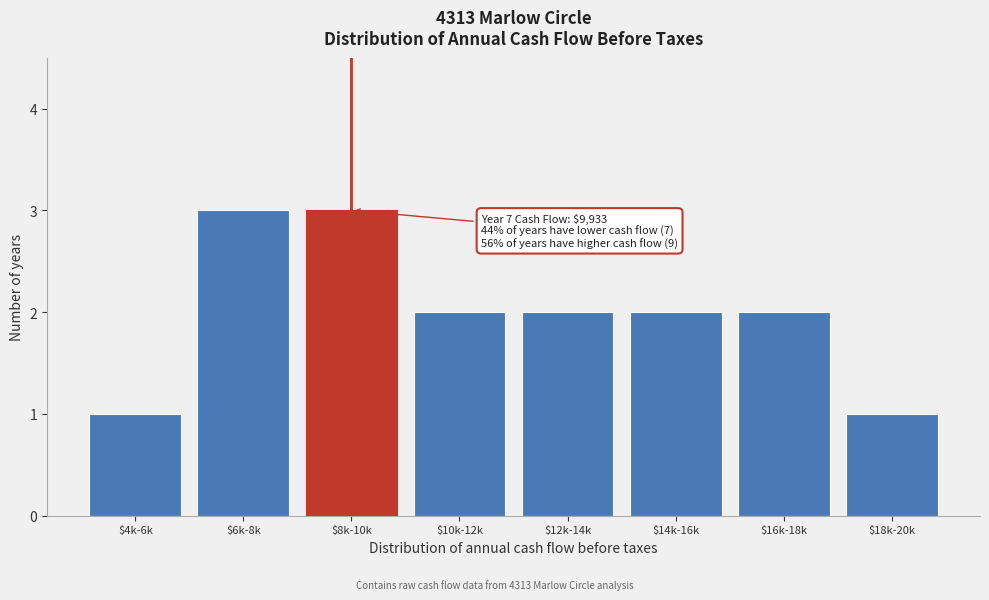

Reading right to left, transcribe all the data shown in this chart.

1	2	2	2	2	3	3	1